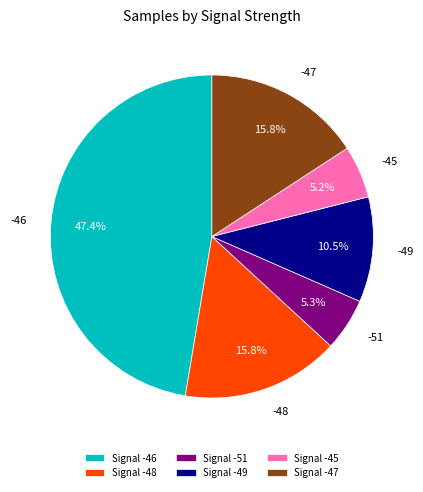

Which category has the biggest portion of the pie?

Signal -46